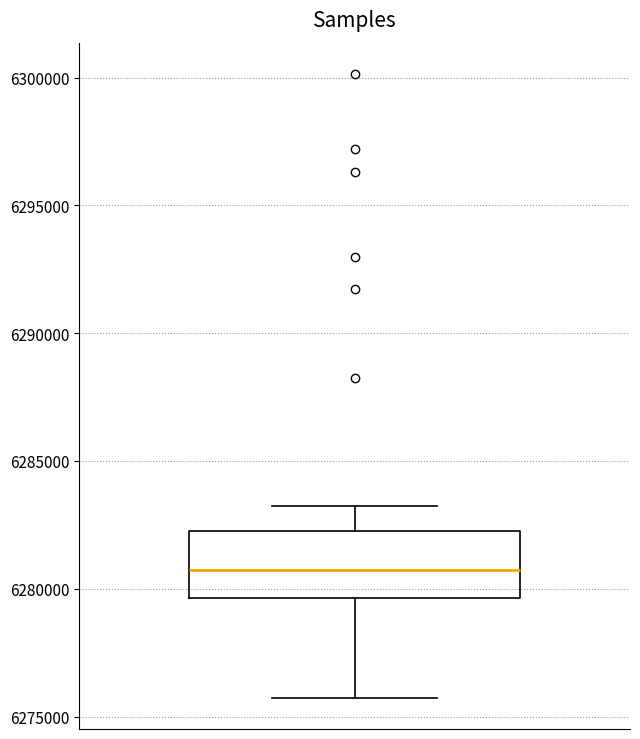

Where is the upper edge of the box on the y-axis? The values are not printed on the chart, so give them approximately, as read against the axis.

6282500